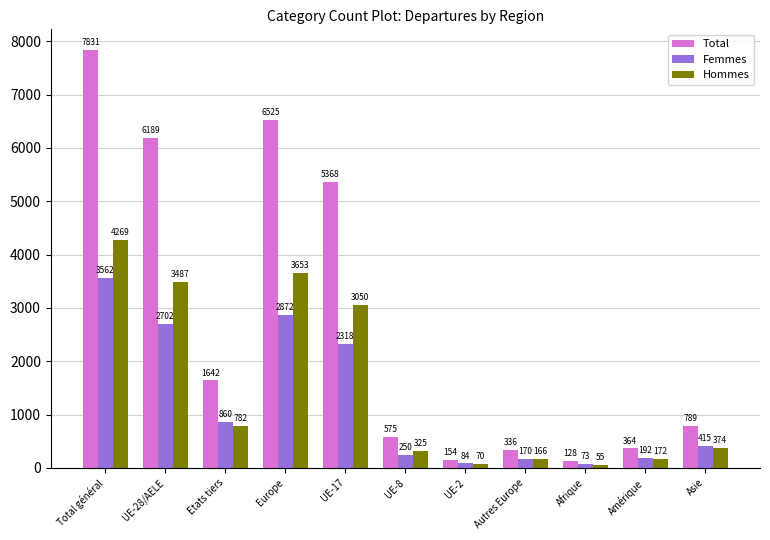

Reading left to right, what are all the values shown in this chart?

Total: Total général=7831	UE-28/AELE=6189	Etats tiers=1642	Europe=6525	UE-17=5368	UE-8=575	UE-2=154	Autres Europe=336	Afrique=128	Amérique=364	Asie=789
Femmes: Total général=3562	UE-28/AELE=2702	Etats tiers=860	Europe=2872	UE-17=2318	UE-8=250	UE-2=84	Autres Europe=170	Afrique=73	Amérique=192	Asie=415
Hommes: Total général=4269	UE-28/AELE=3487	Etats tiers=782	Europe=3653	UE-17=3050	UE-8=325	UE-2=70	Autres Europe=166	Afrique=55	Amérique=172	Asie=374